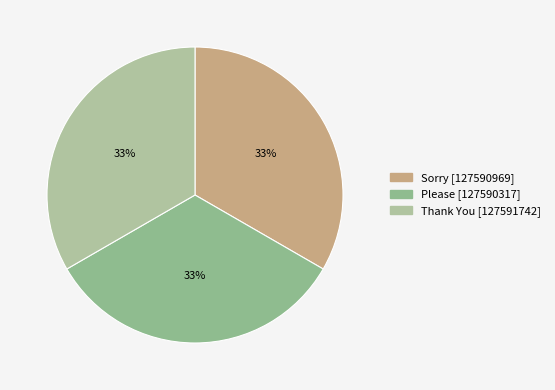

Is it true that Please is 33% of the pie?

True